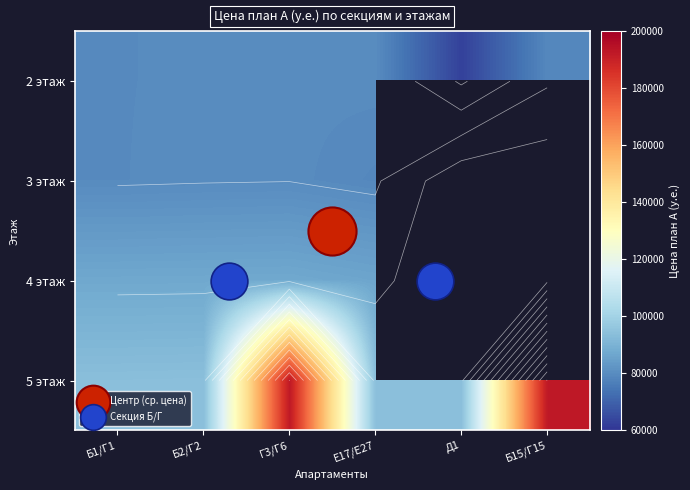

Count the number of data series in this chart.

4